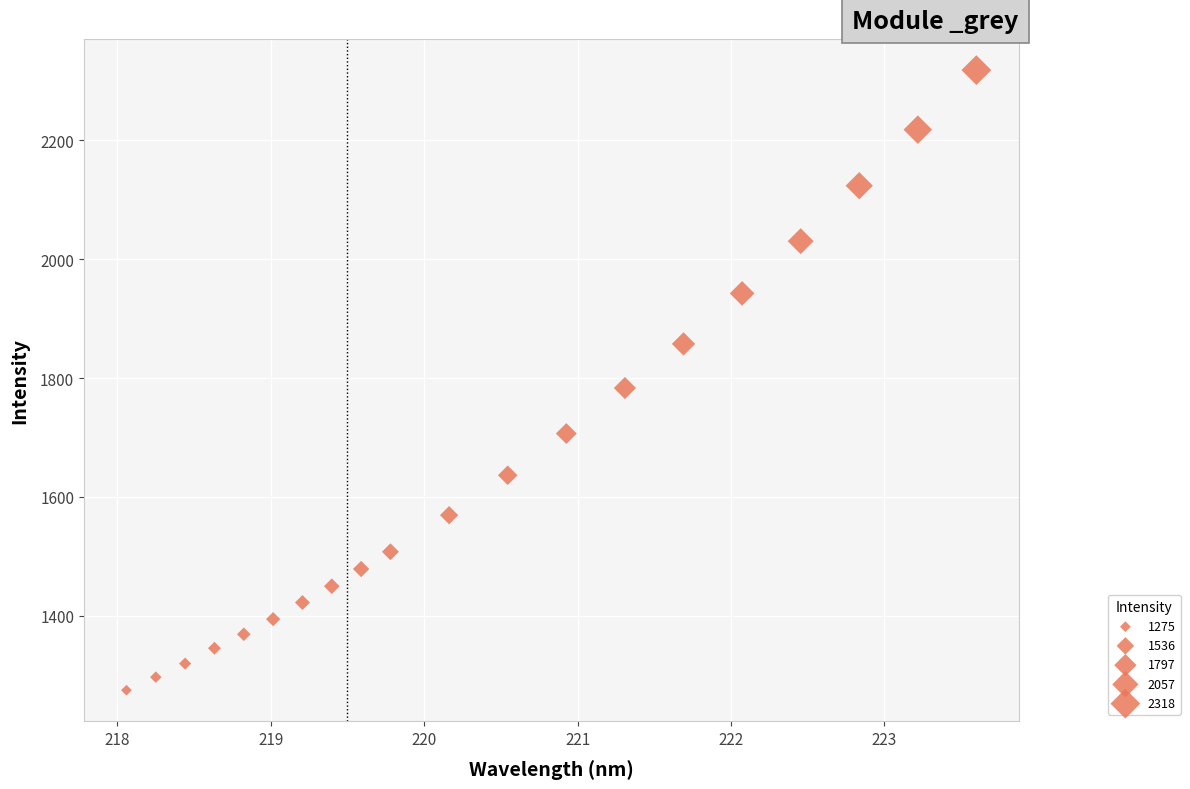

What Y value in the scatter plot is closest to 1796?

1783.3